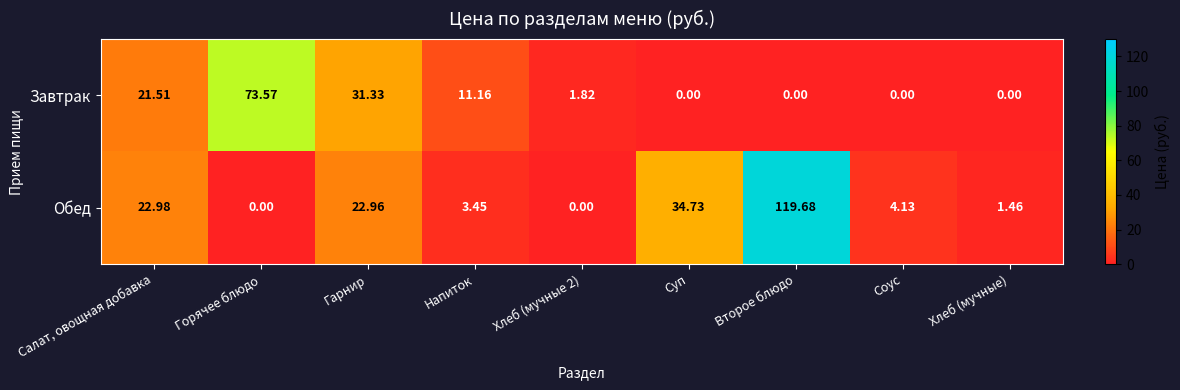

At how many categories does at least one series exceed 93?

1